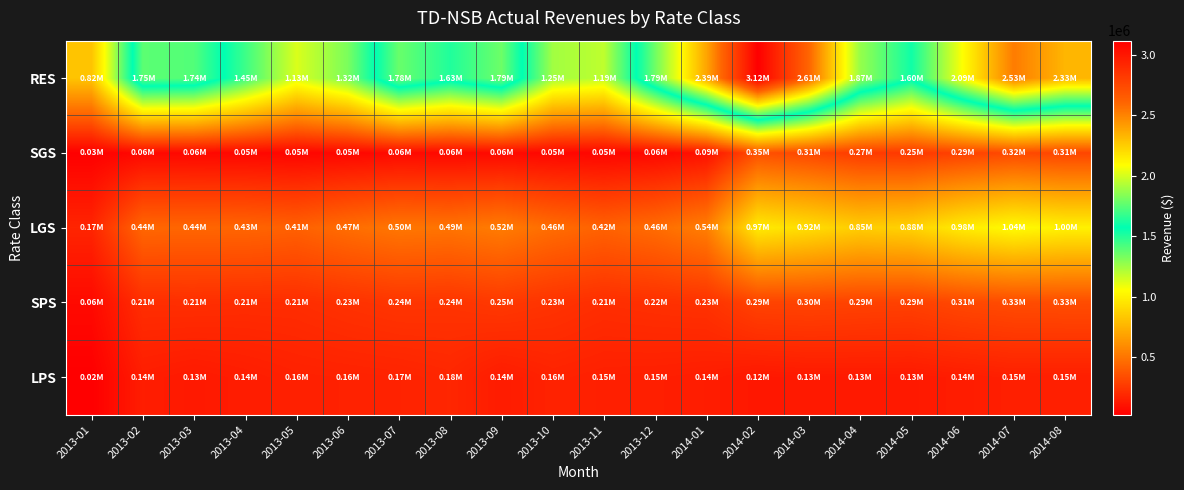

Which series changed the most between 2013-05 and 2014-02?

RES